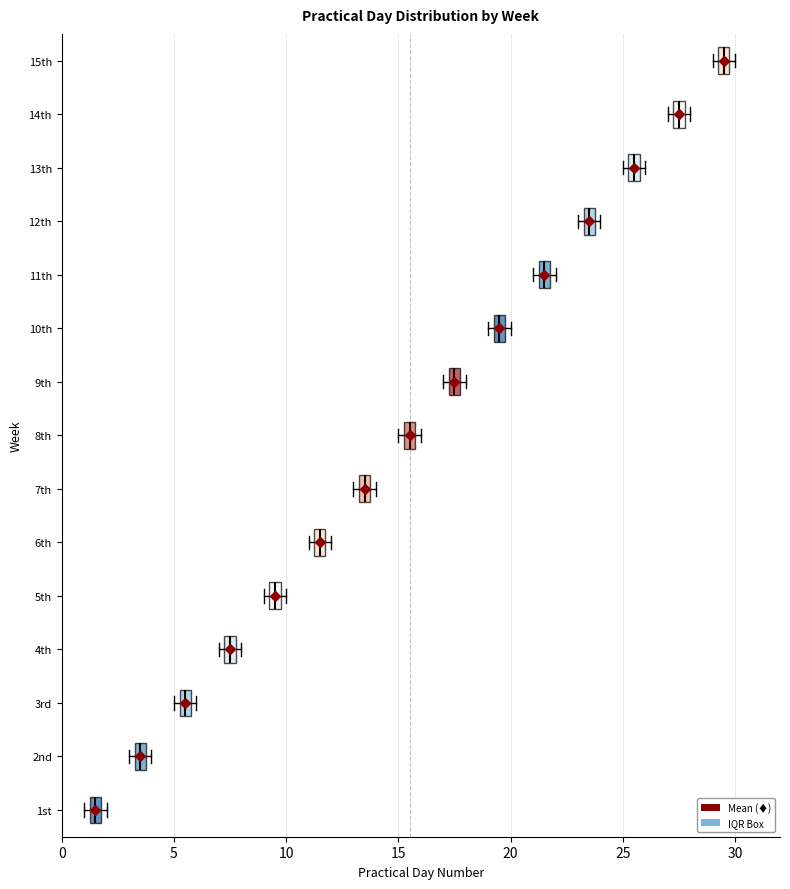

Which box has the furthest to the right median line?

15th